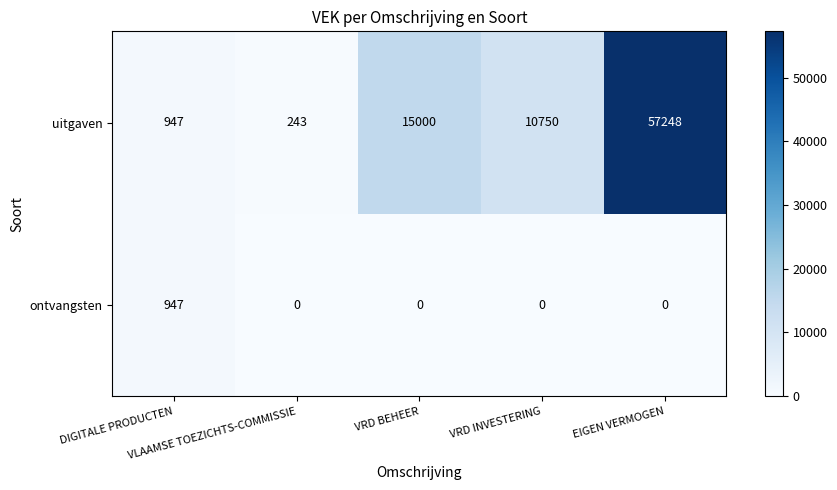

How many data points does each series have?

5